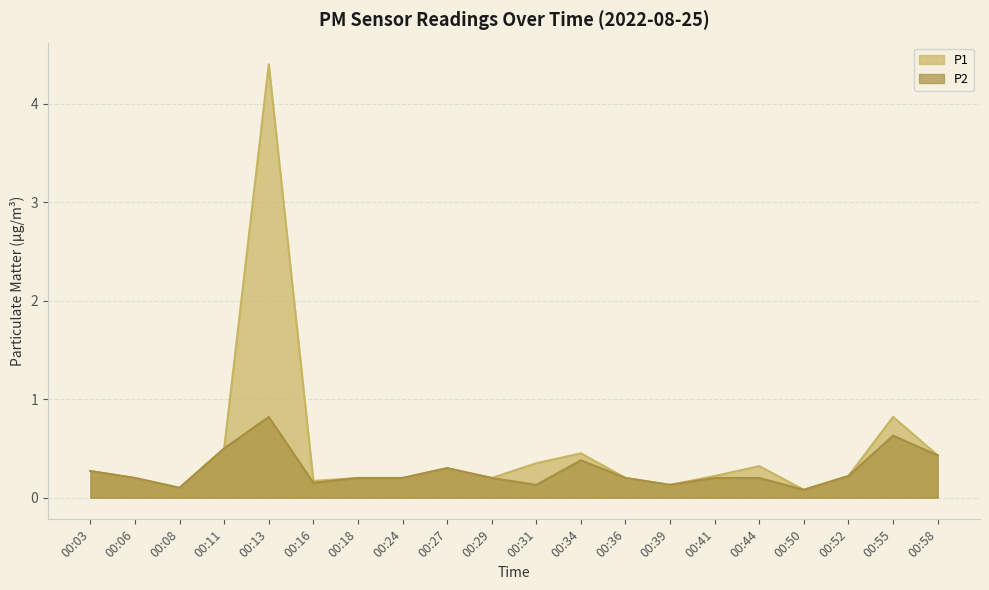

True or false: P2 and P1 intersect in this chart.

False